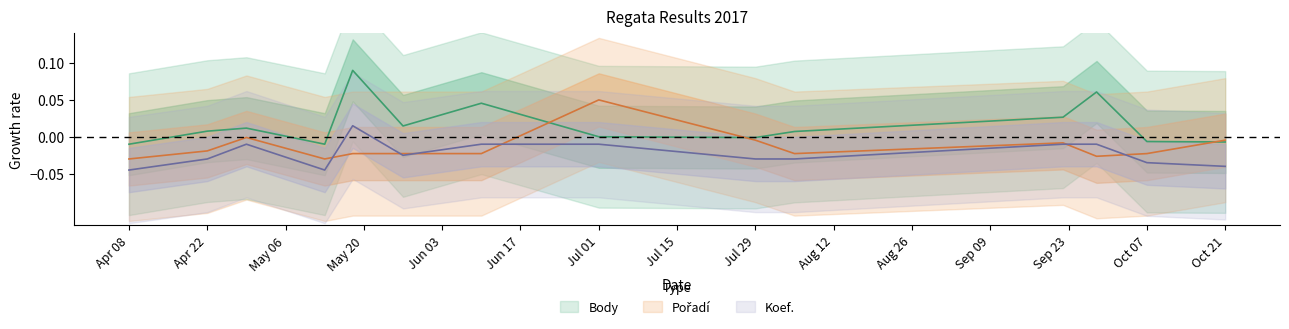

Is it true that Body equals 0.1 at 2017-06-10?

False